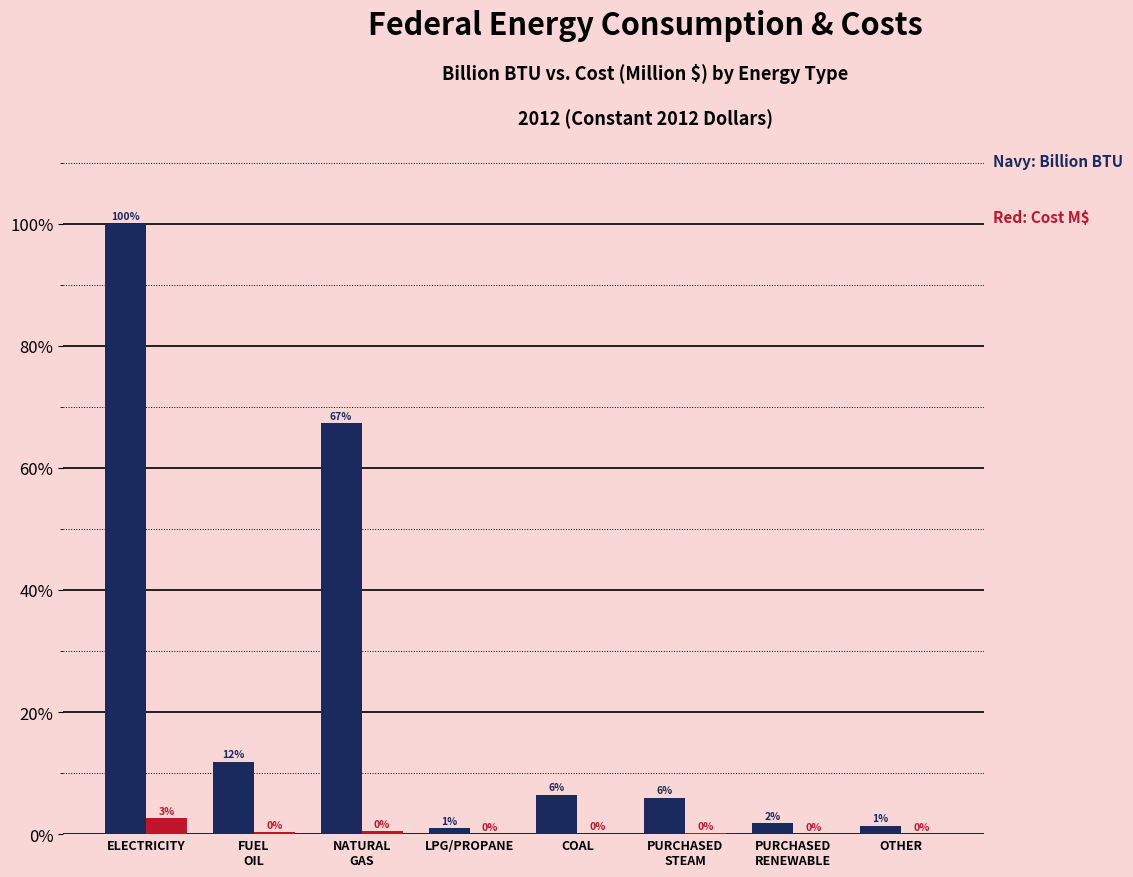

What is the maximum value shown in the chart?

100.0